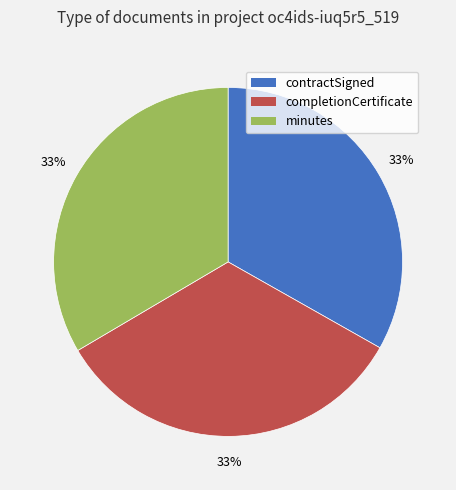

What is the ratio of the value at contractSigned to the value at completionCertificate?

1.0